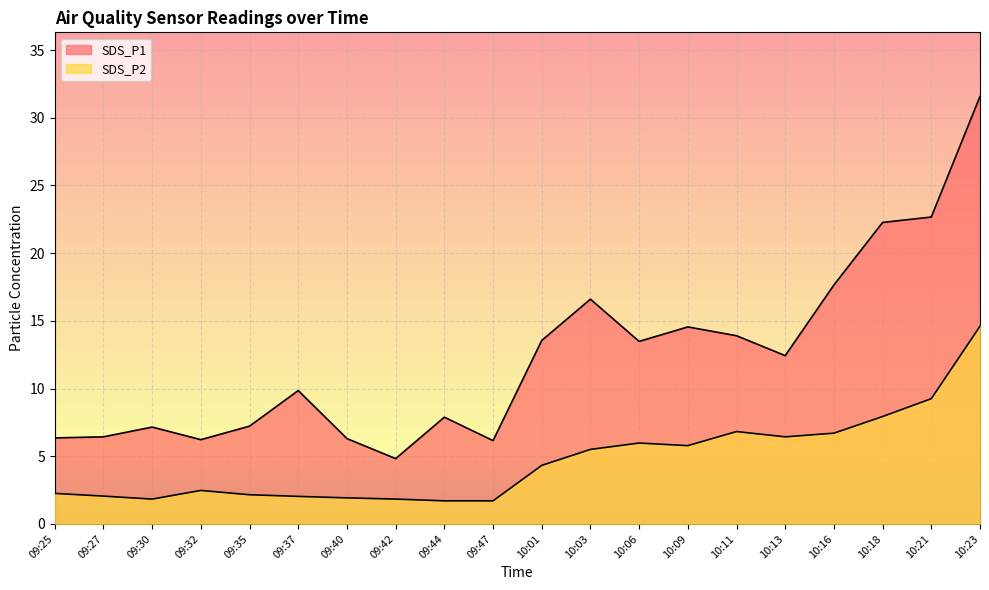

Which series changed the most between 09:44 and 10:09?

SDS_P1